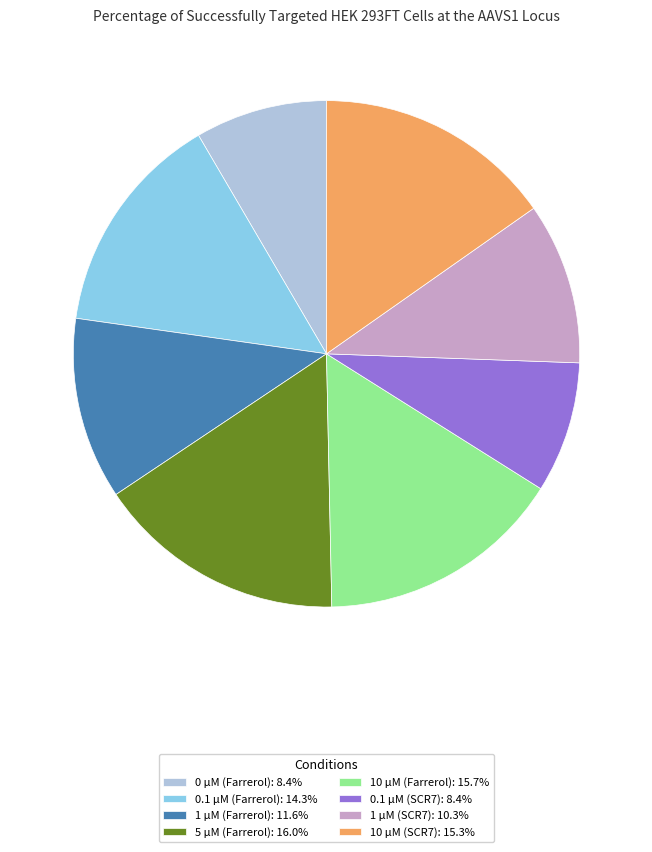

What is the ratio of the value at 10 µM (SCR7): 15.3% to the value at 5 µM (Farrerol): 16.0%?

1.0